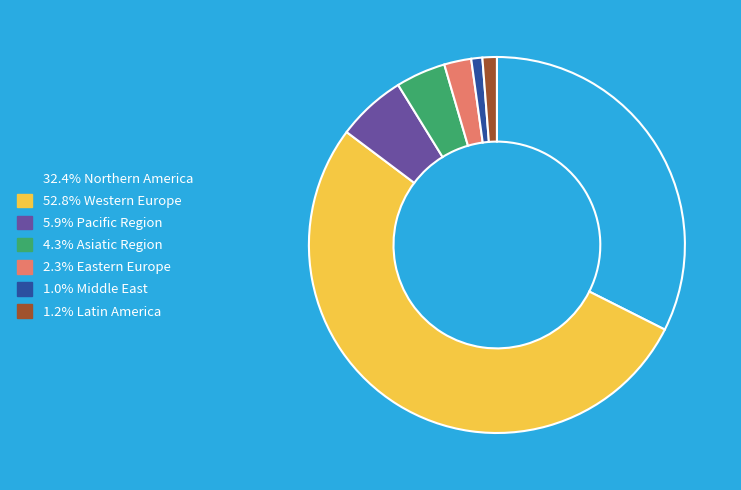

Does any single category account for the majority?

Yes